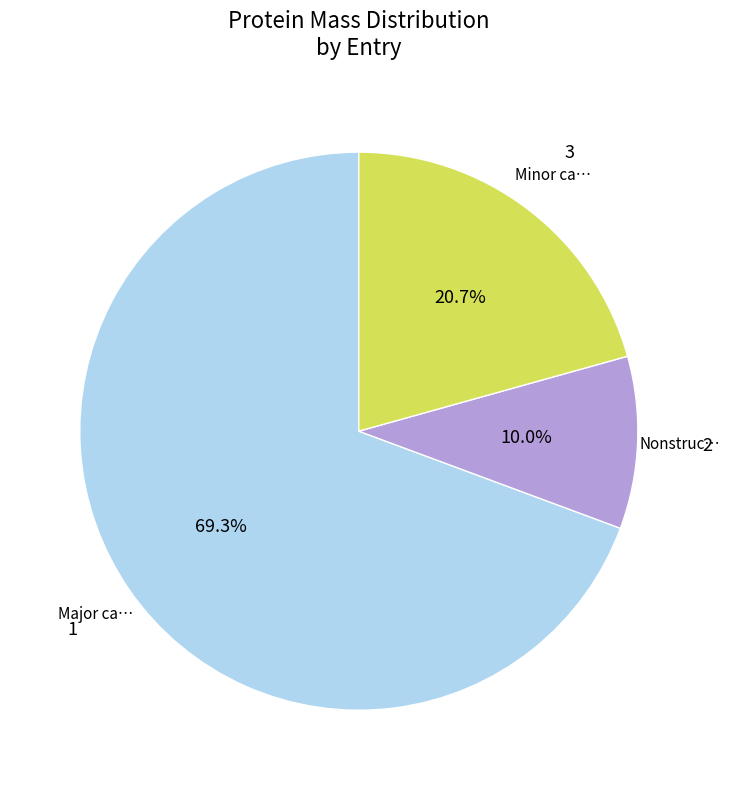

Does any single category account for the majority?

Yes